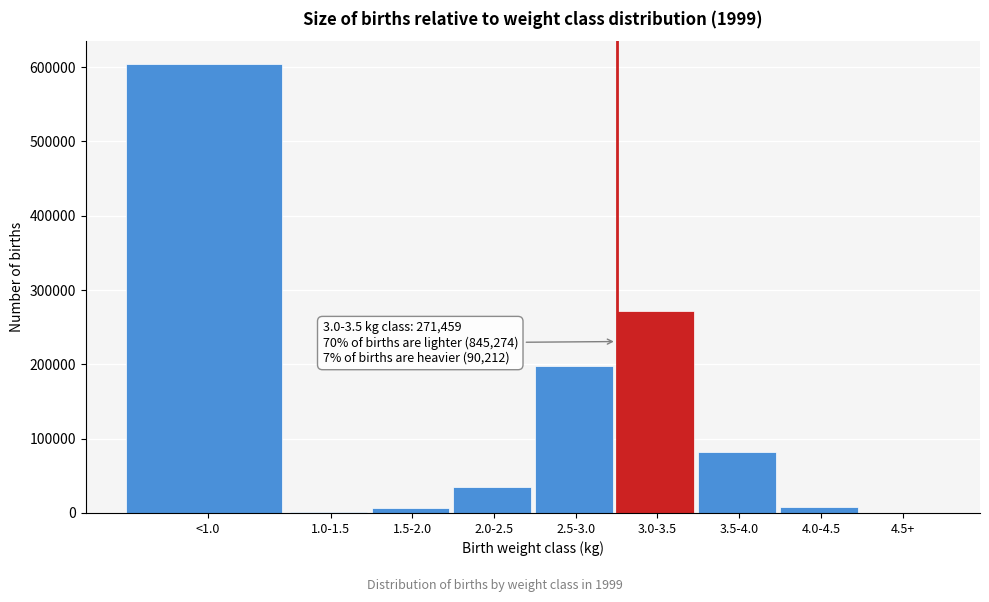

The value at 2.5-3.0 is 272324. True or false?

False